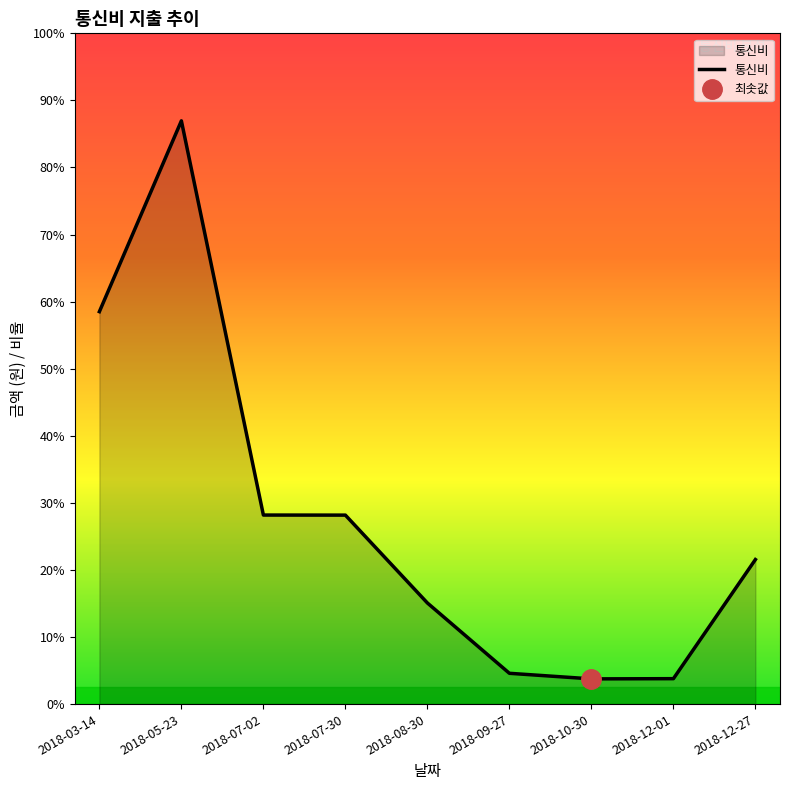

Reading left to right, what are all the values shown in this chart?

113950	169360	54890	54870	29360	8940	7320	7380	41970